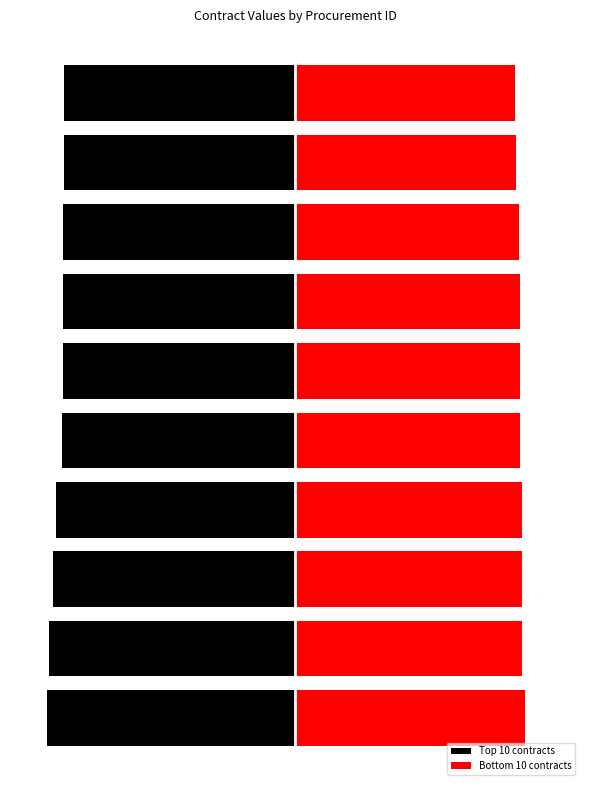

What is the lowest value of the Bottom 10 contracts series?

0.9